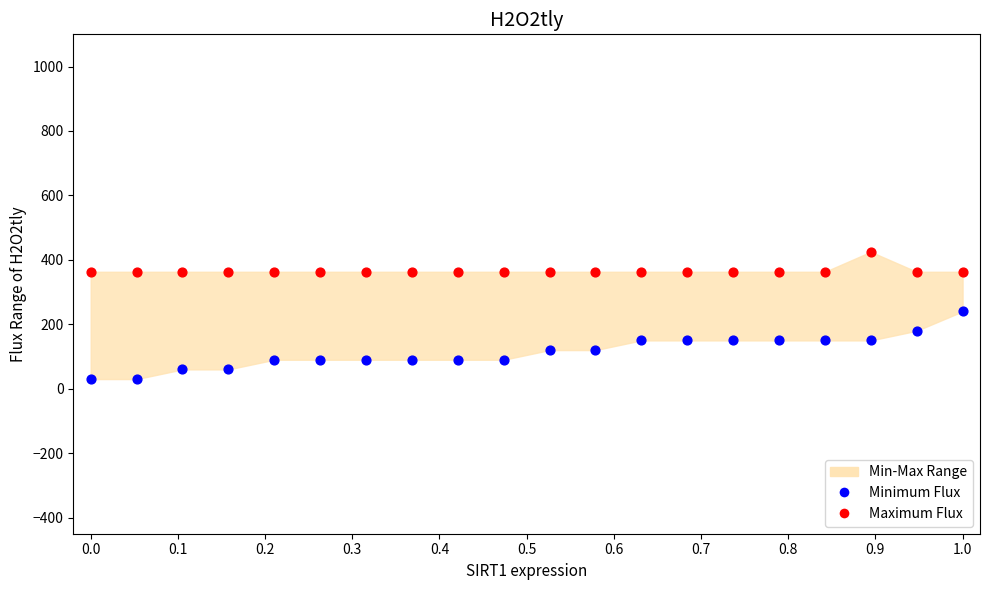

Which series has the largest Y range (max minus min)?

Minimum Flux